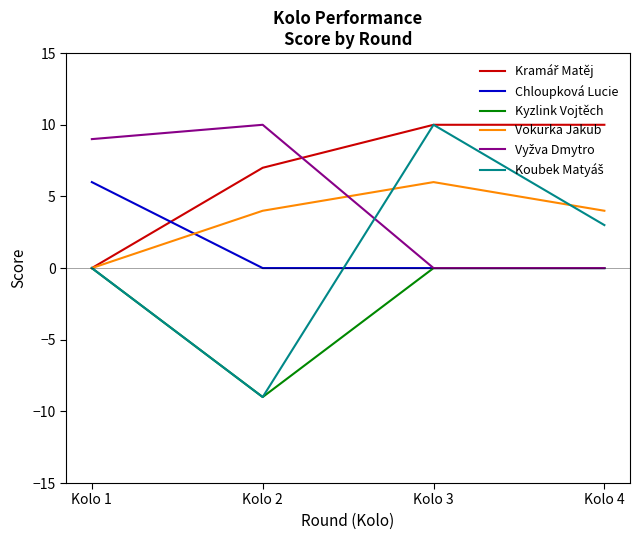

How many times do Chloupková Lucie and Vokurka Jakub cross each other?

1